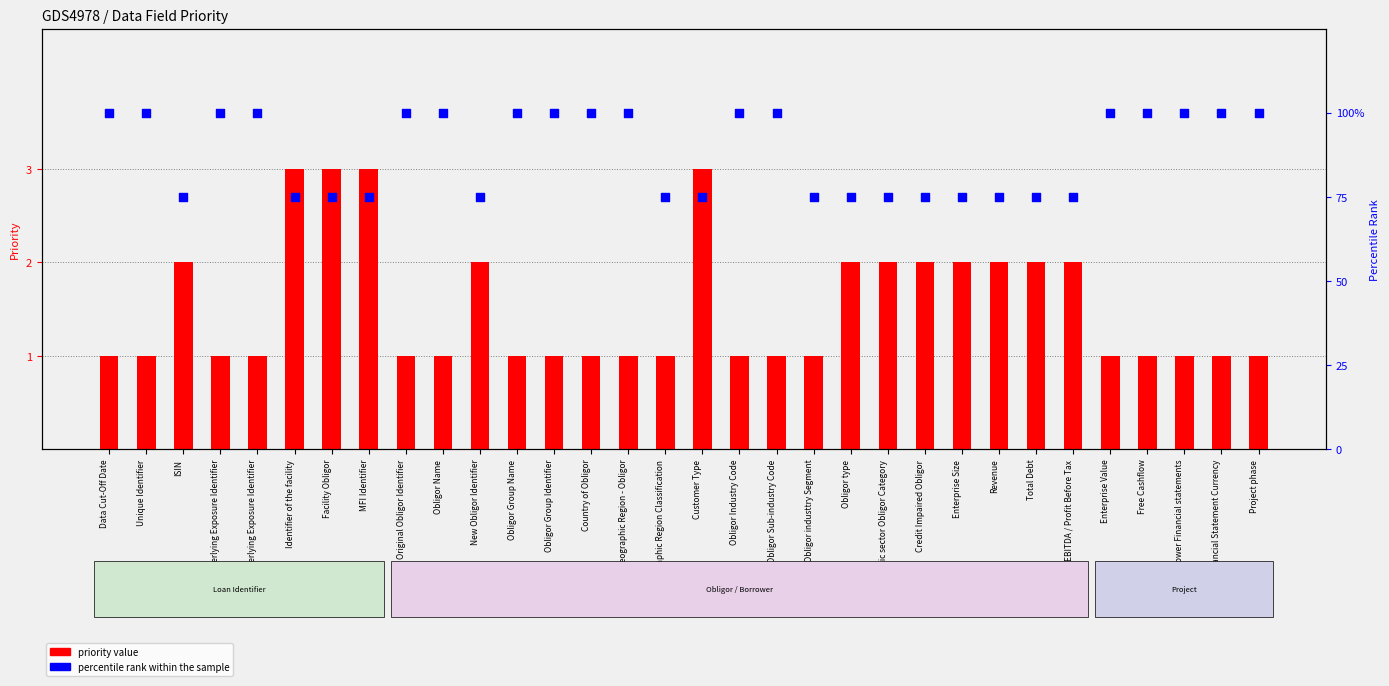

Is the value of percentile rank within the sample at Data Cut-Off Date greater than the value of priority value at Enterprise Value?

Yes